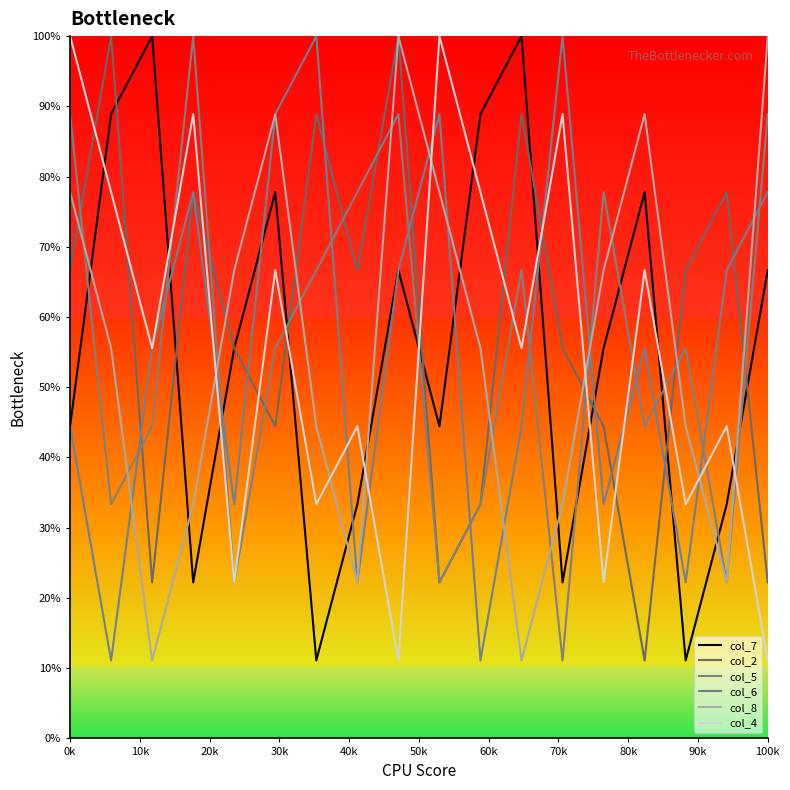

Which series ends up on top after the final intersection of col_6 and col_4?

col_6